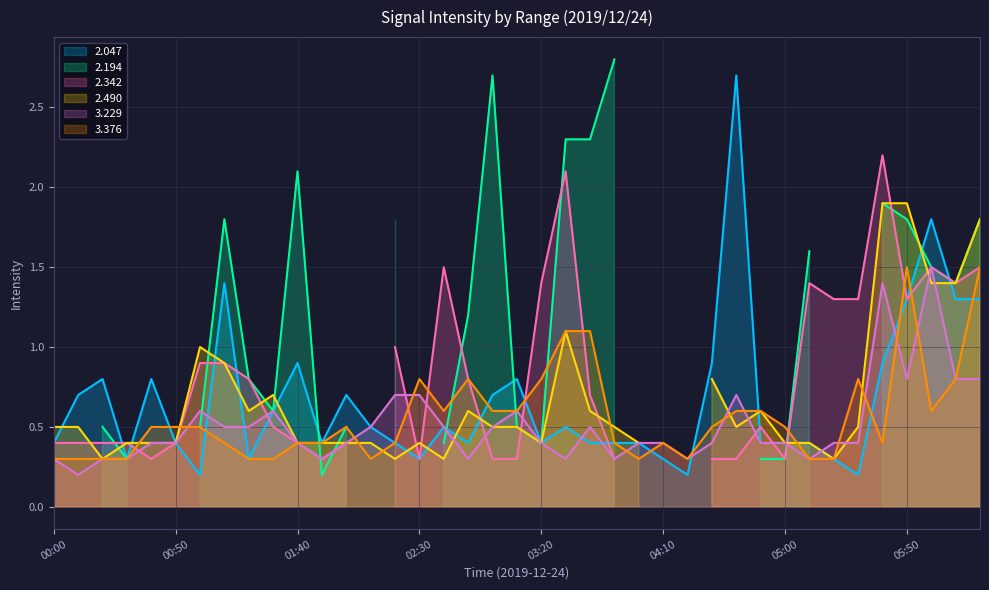

True or false: 3.376 and 3.229 intersect in this chart.

True